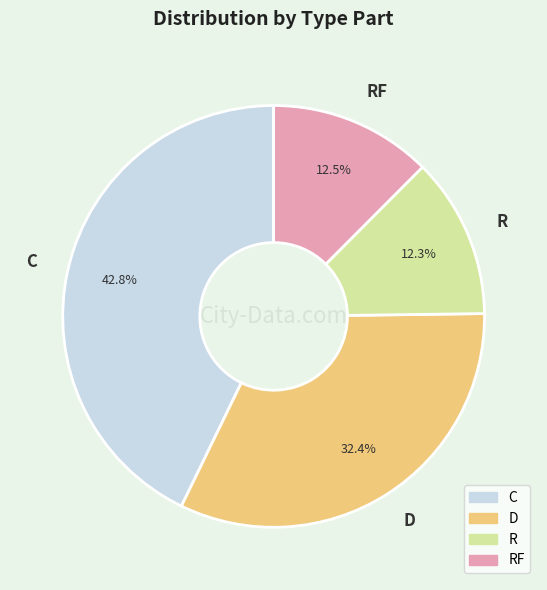

What is the ratio of the value at C to the value at RF?

3.4